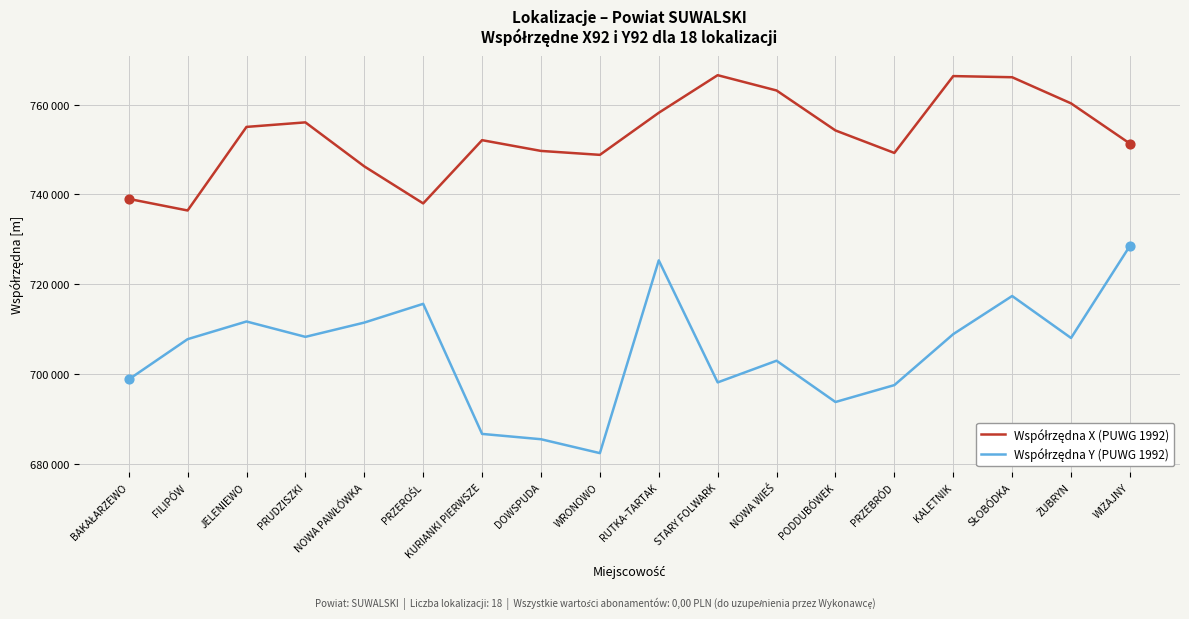

What is the total value across all series at WRONOWO?

1431279